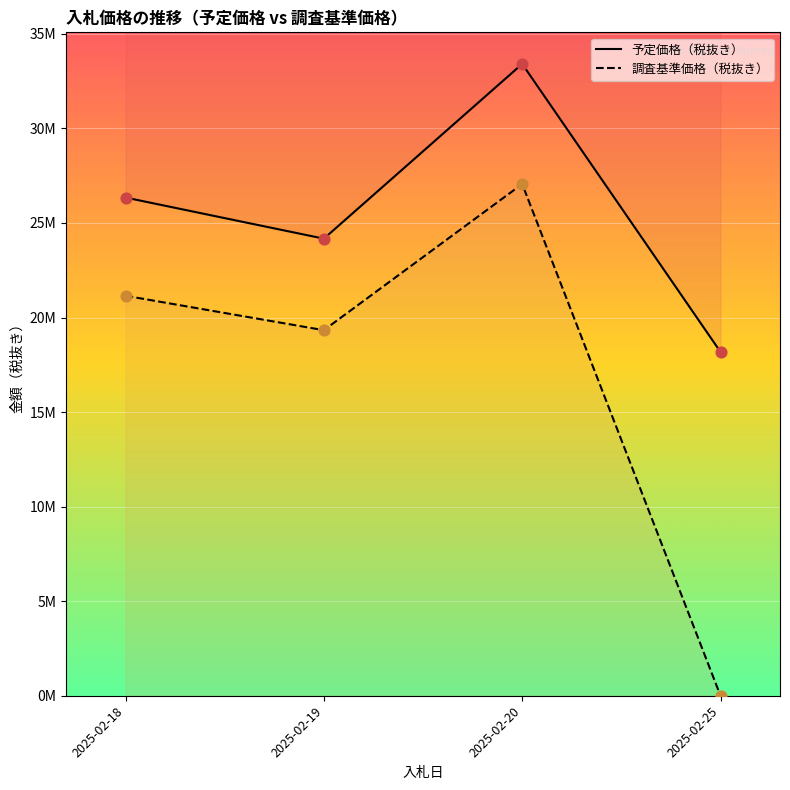

What are all the series names shown in the legend?

予定価格（税抜き）, 調査基準価格（税抜き）